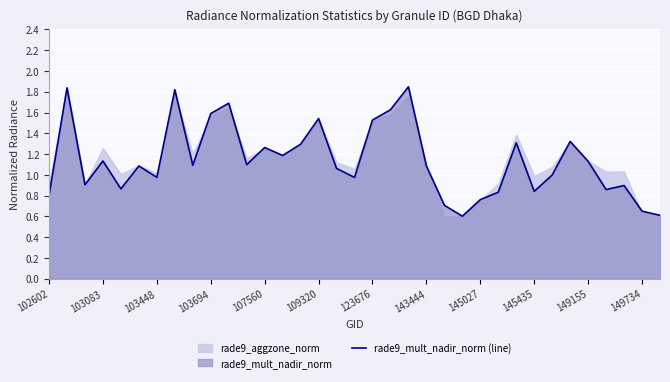

How many values exceed 1?

20